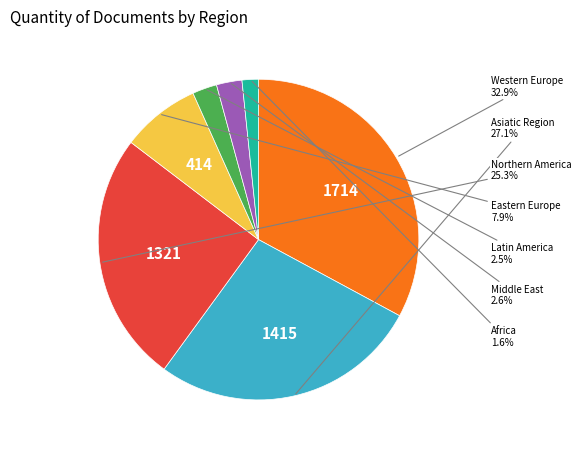

Does any single category account for the majority?

No